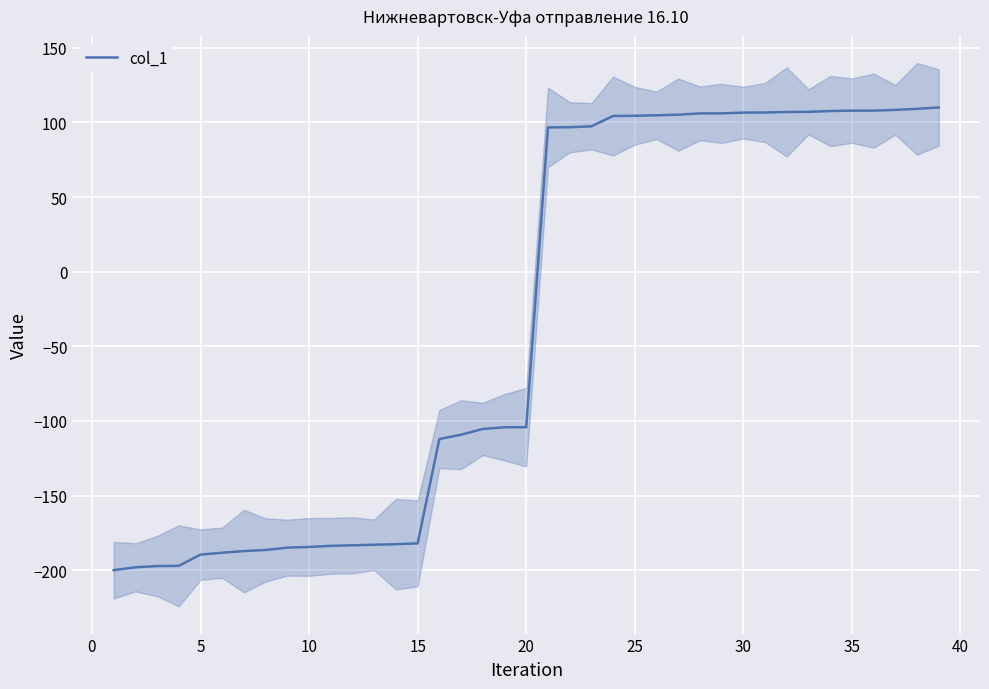

True or false: col_1 has a value of -75.4 at 10.

False